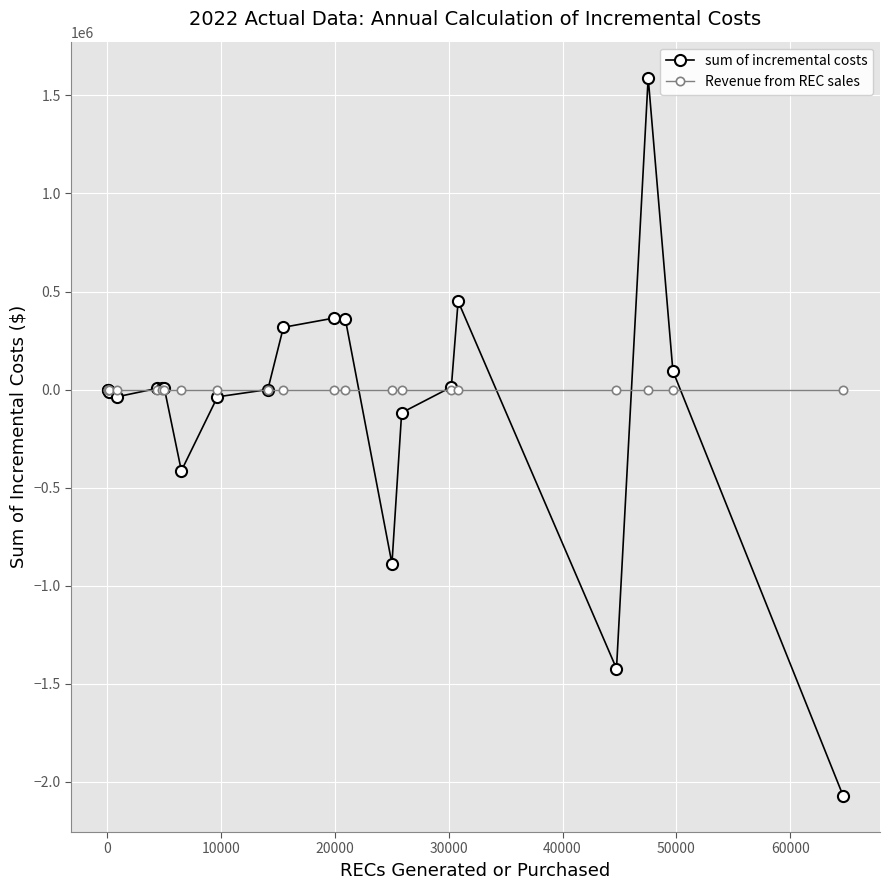

How many distinct data groups are displayed?

2